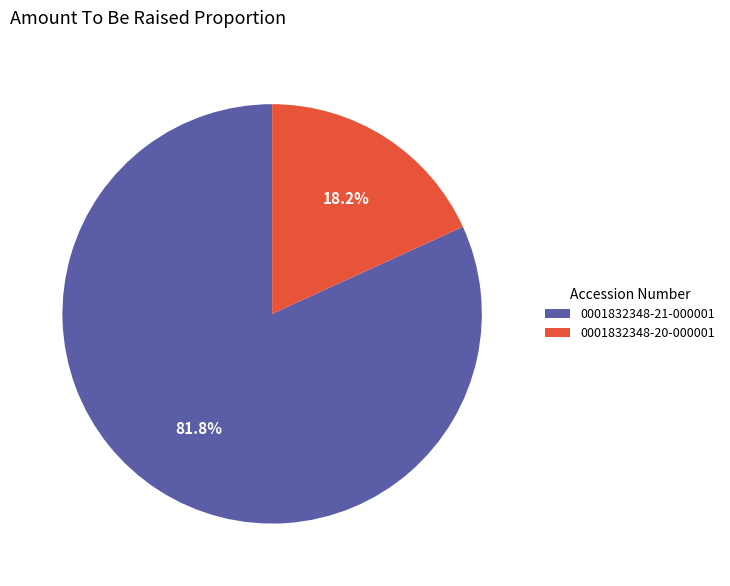

Which category has the smallest portion of the pie?

0001832348-20-000001